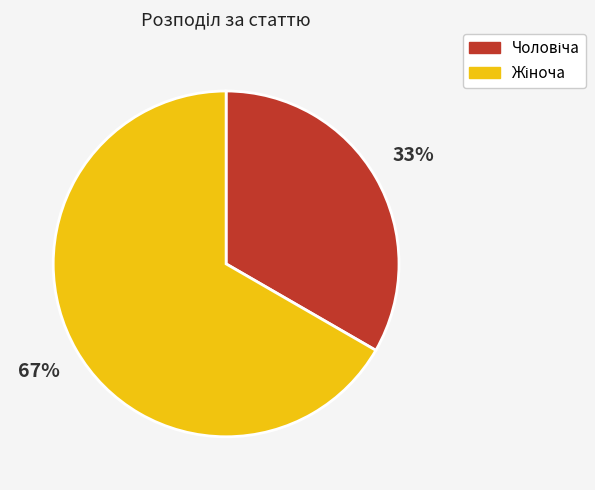

How many slices are in this pie chart?

2